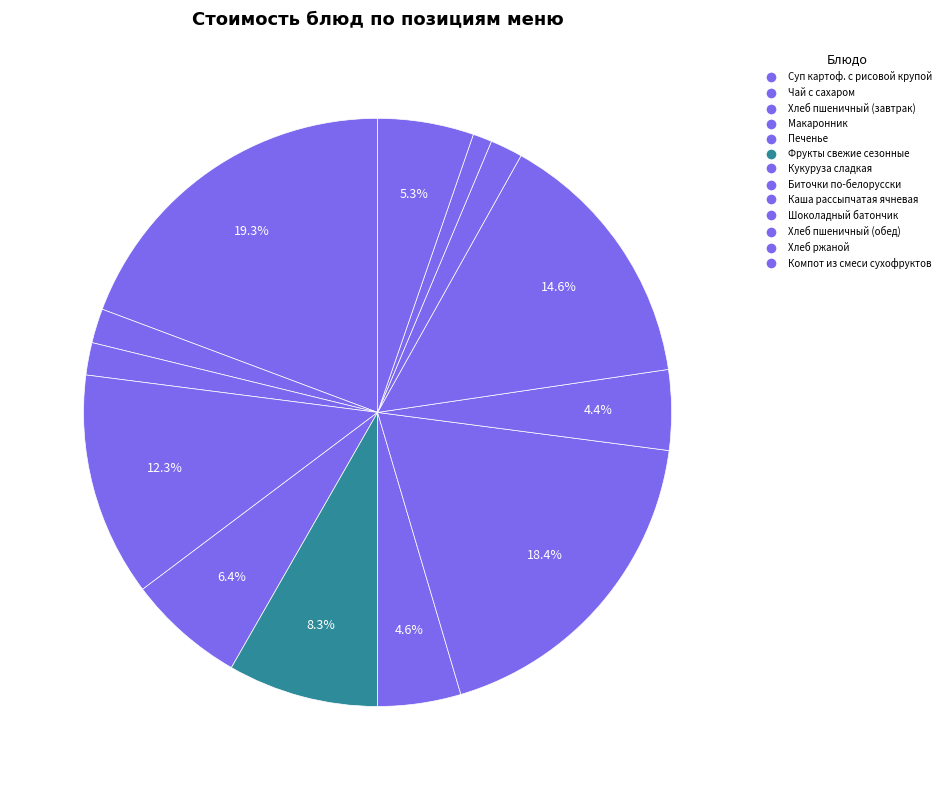

True or false: Хлеб пшеничный (обед) accounts for 2% of the total.

True